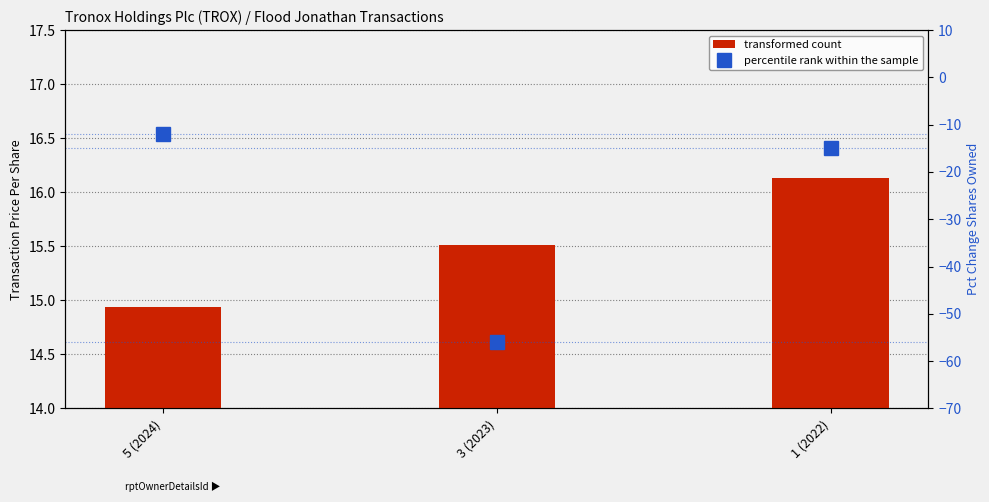

Reading right to left, list all the values displayed in this chart.

transformed count: 16.1	15.5	14.9
percentile rank within the sample: -15.0	-56.0	-12.0